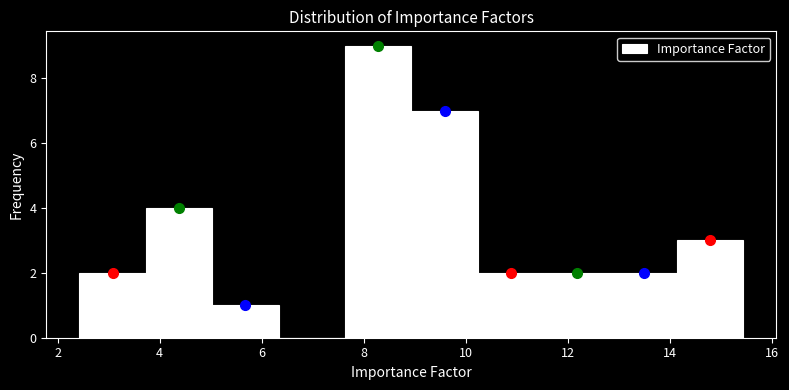

What is the height of the bar covering 12.8 to 14.2 on the x-axis? Neither the bar edges nor the heights are printed on the chart, so give them approximately, as read against the axes.

2